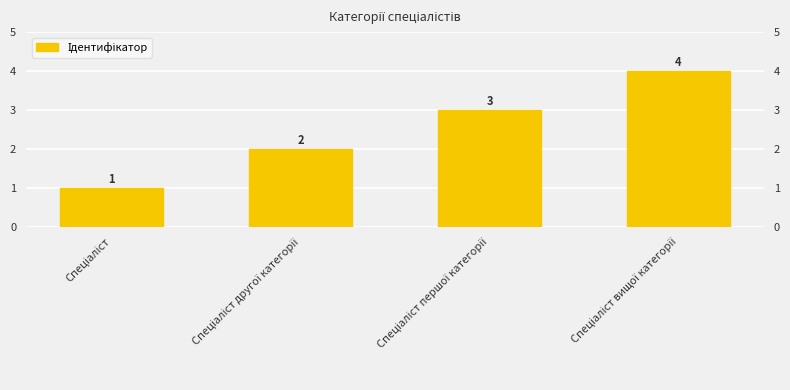

Rank the categories by value from highest to lowest.

Спеціаліст вищої категорії, Спеціаліст першої категорії, Спеціаліст другої категорії, Спеціаліст